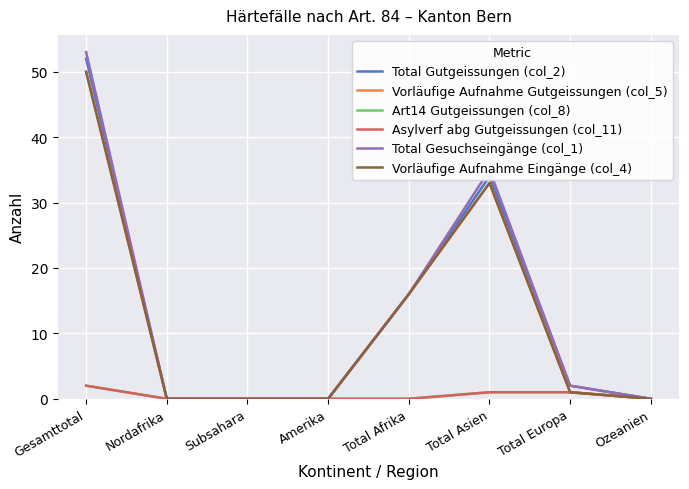

True or false: Art14 Gutgeissungen (col_8) and Vorläufige Aufnahme Gutgeissungen (col_5) cross at least once.

False